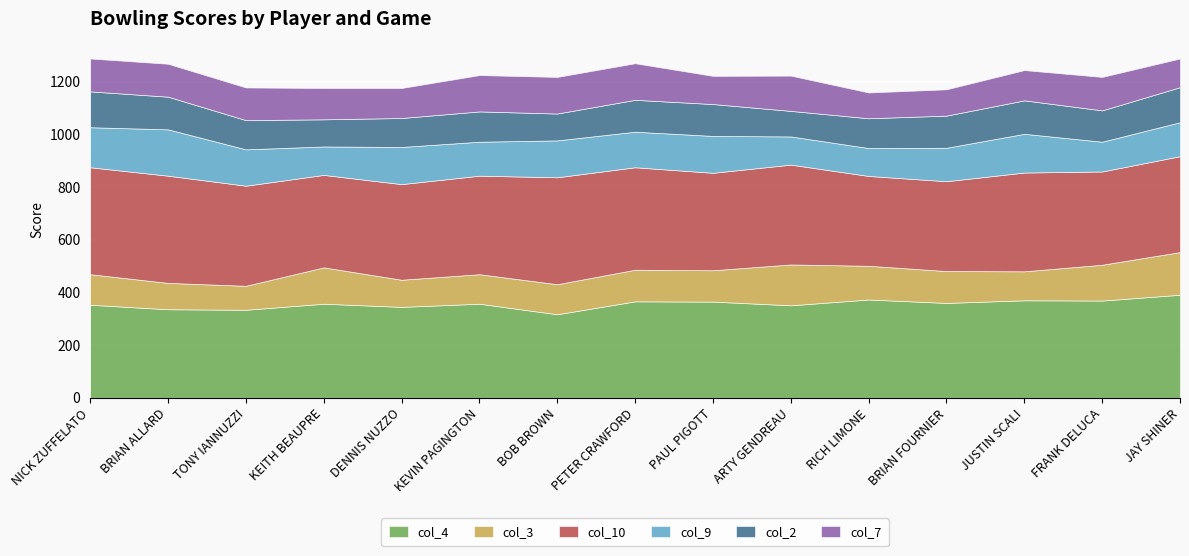

Where is the first local minimum for col_7?

DENNIS NUZZO